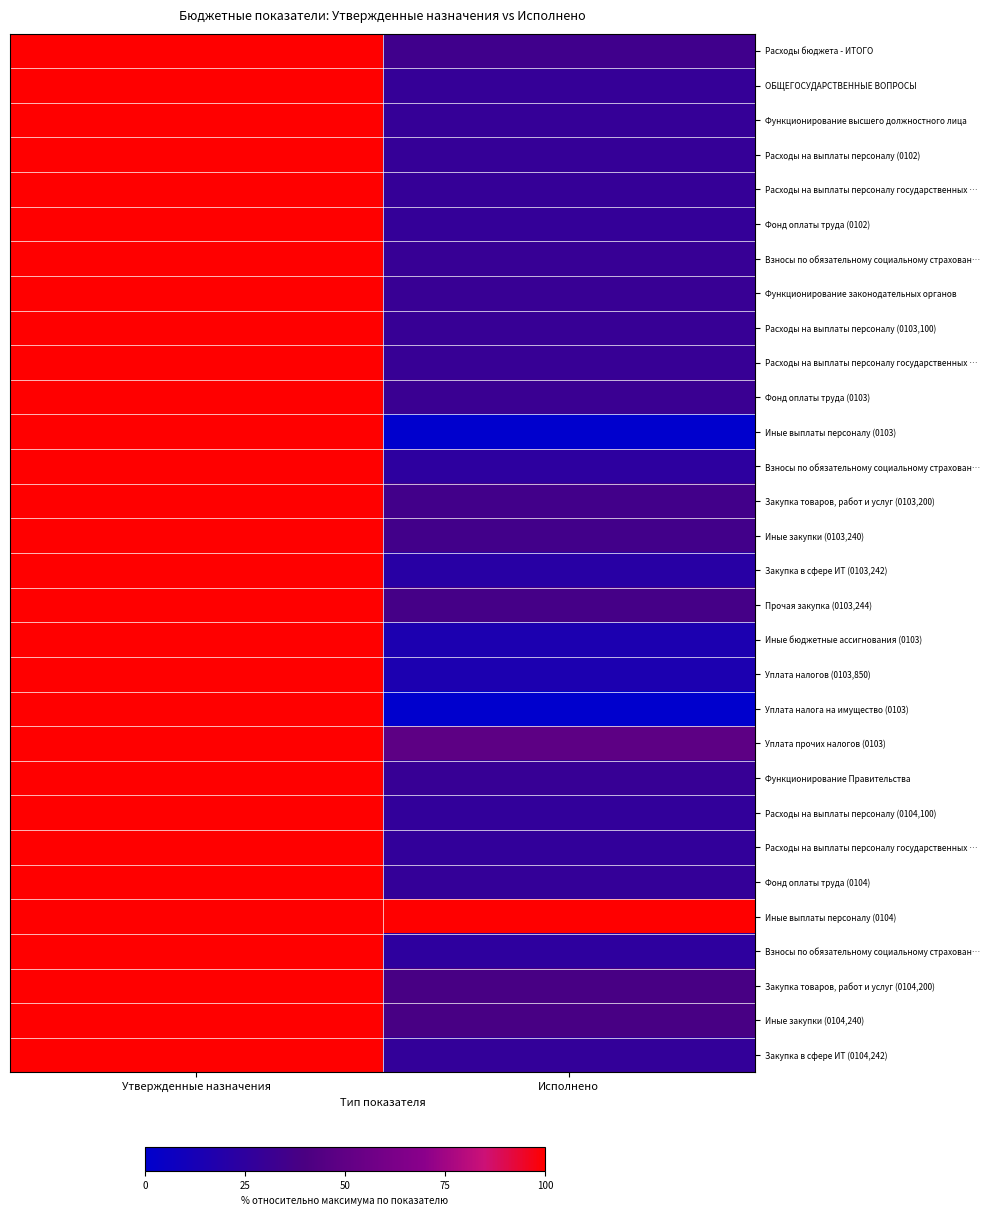

What is the total value across all series at Исполнено?

9.0